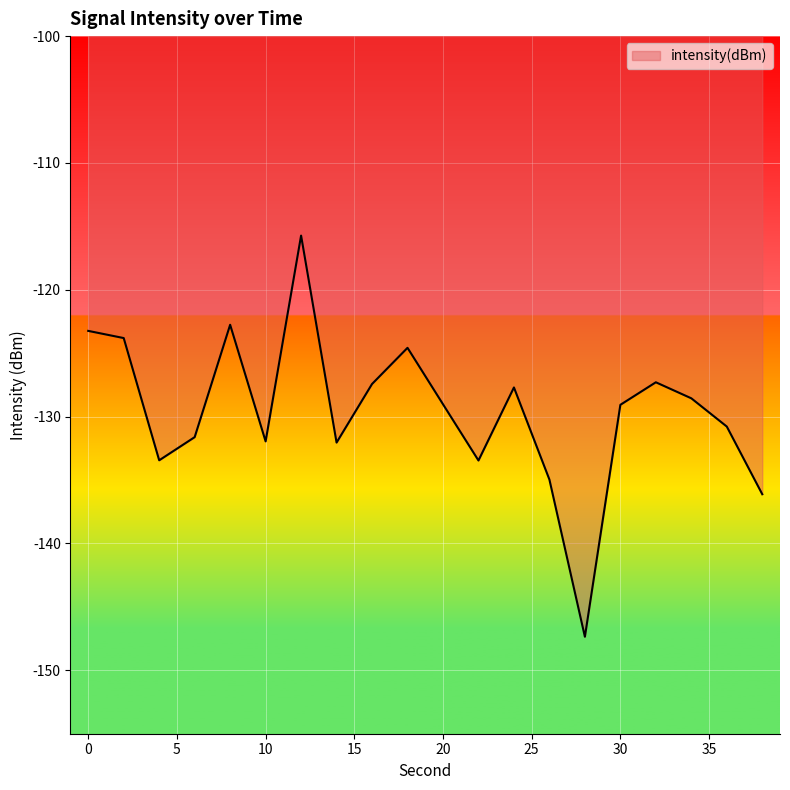

What is the maximum value shown in the chart?

-115.7